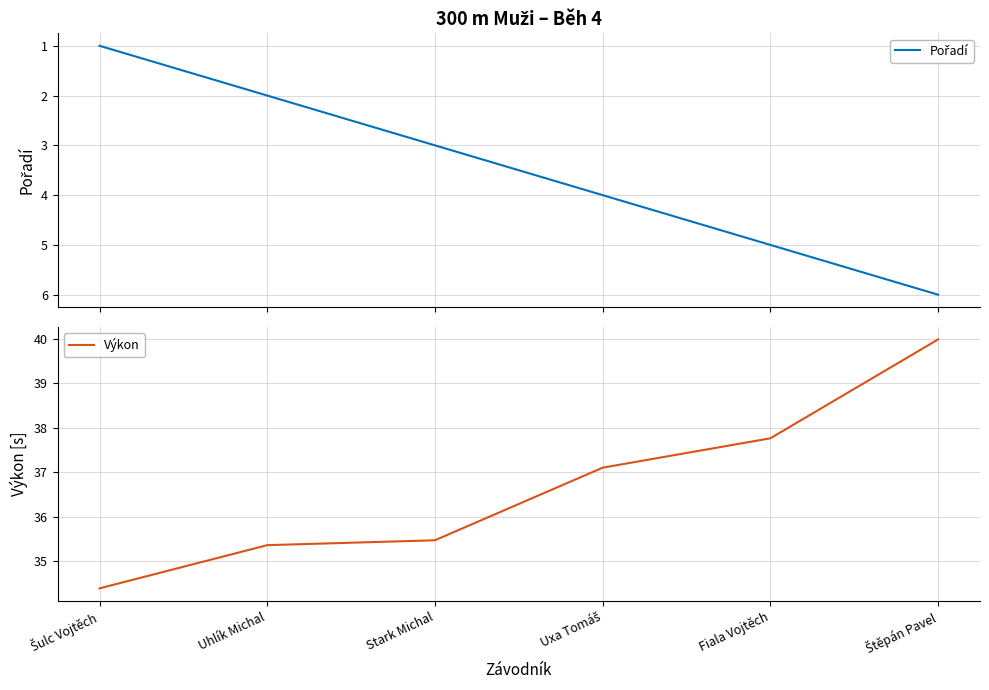

At which category is the sum across all series the highest?

Štěpán Pavel